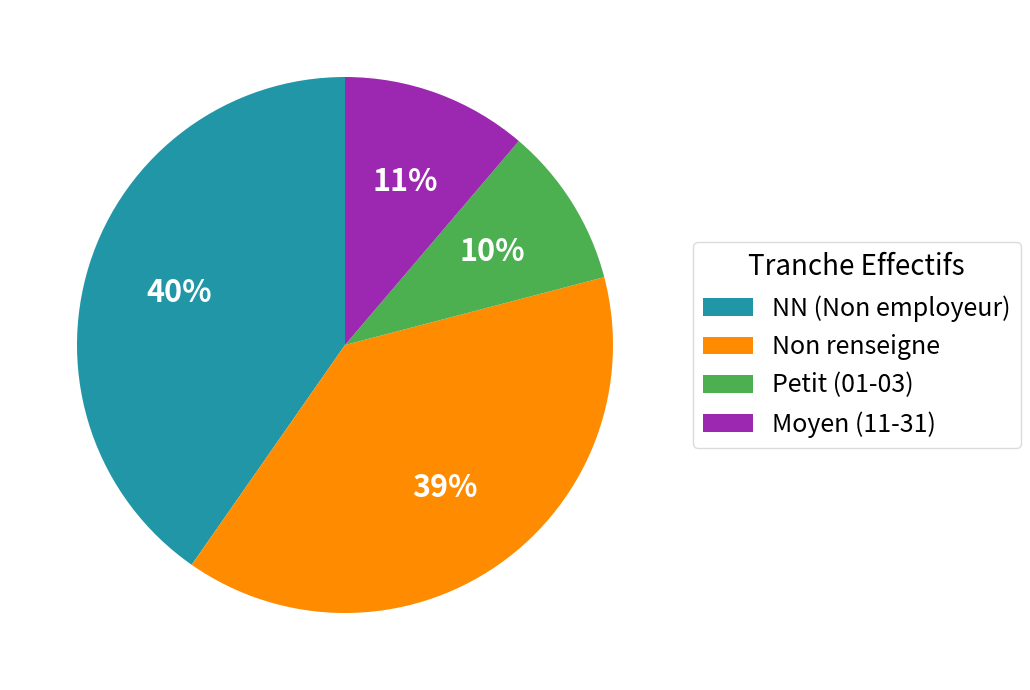

Rank the categories by value from highest to lowest.

NN (Non employeur), Non renseigne, Moyen (11-31), Petit (01-03)